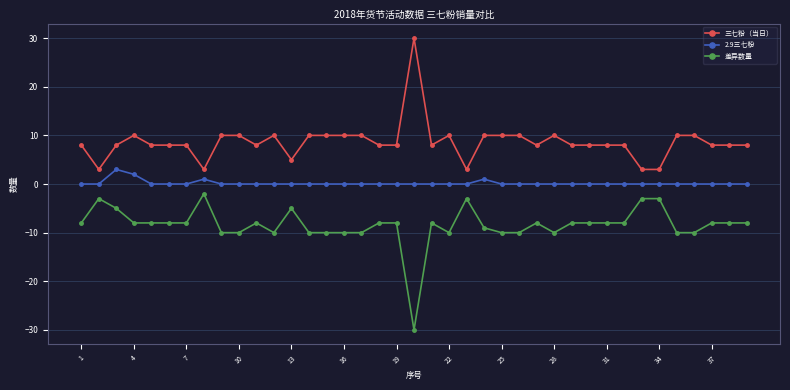

What are all the series names shown in the legend?

三七粉（当日）, 2.9三七粉, 差异数量